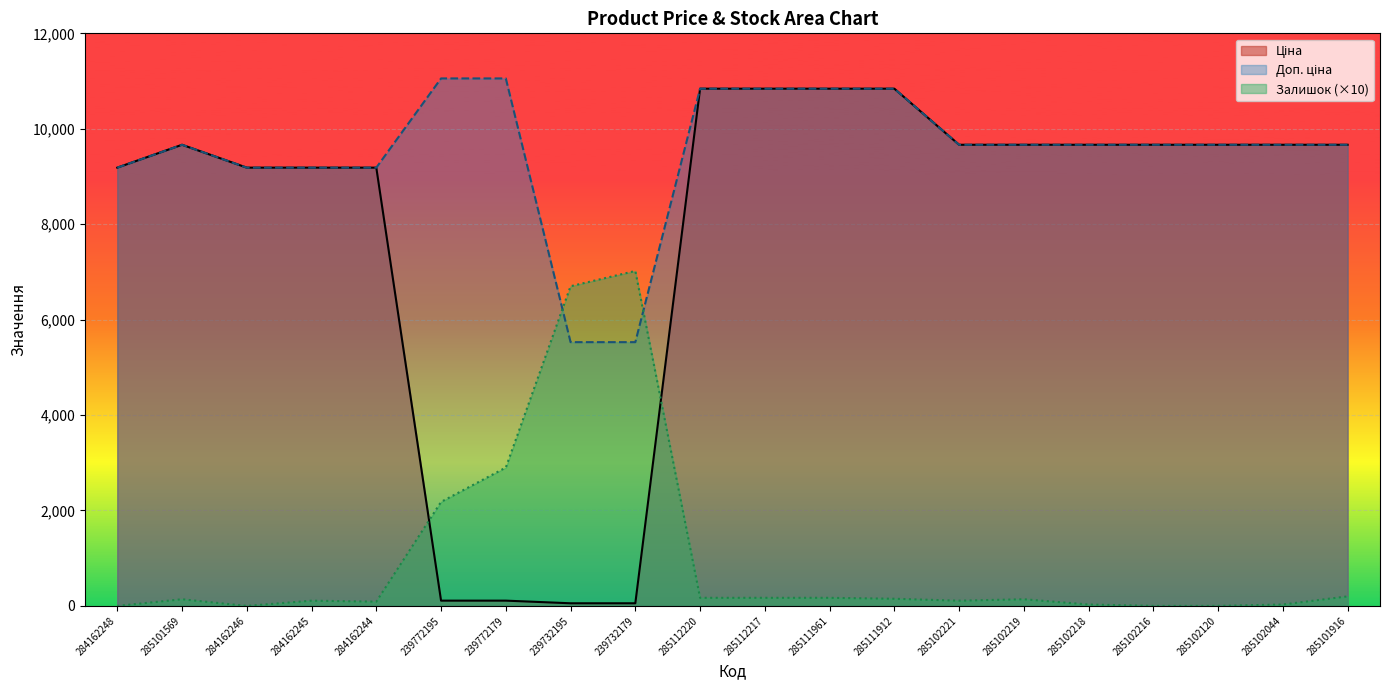

Reading left to right, what are all the values shown in this chart?

Ціна: 9185.1	9664.7	9185.1	9185.1	9185.1	110.5	110.5	55.3	55.3	10840.1	10840.1	10840.1	10840.1	9664.7	9664.7	9664.7	9664.7	9664.7	9664.7	9664.7
Доп. ціна: 9185.1	9664.7	9185.1	9185.1	9185.1	11055.0	11055.0	5528.0	5528.0	10840.1	10840.1	10840.1	10840.1	9664.7	9664.7	9664.7	9664.7	9664.7	9664.7	9664.7
Залишок: 0.0	140.0	0.0	110.0	90.0	2180.0	2900.0	6700.0	7020.0	170.0	170.0	170.0	150.0	110.0	140.0	30.0	0.0	0.0	30.0	200.0